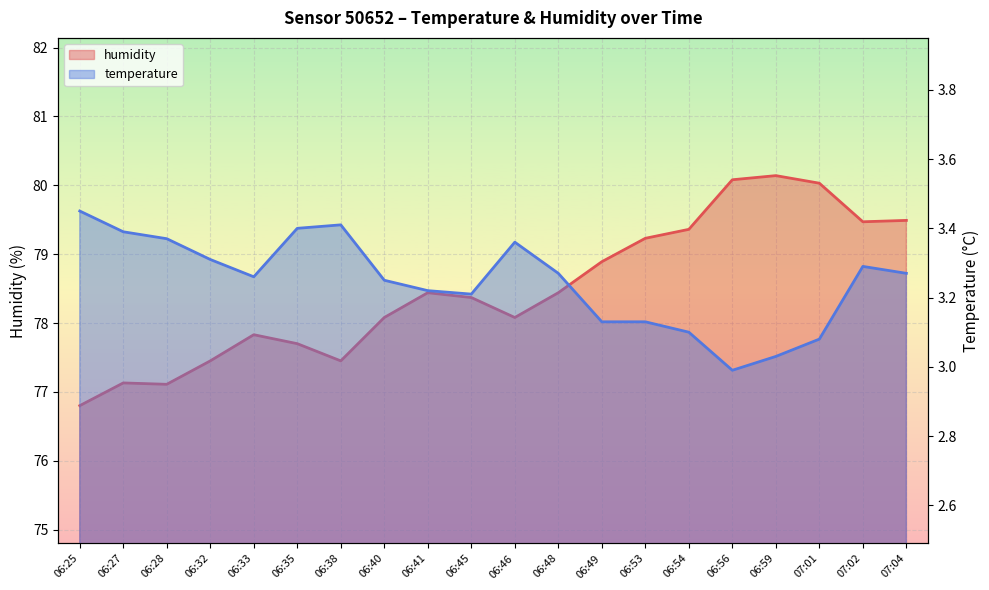

What is the spread (max minus min) of values at 06:32?

74.1